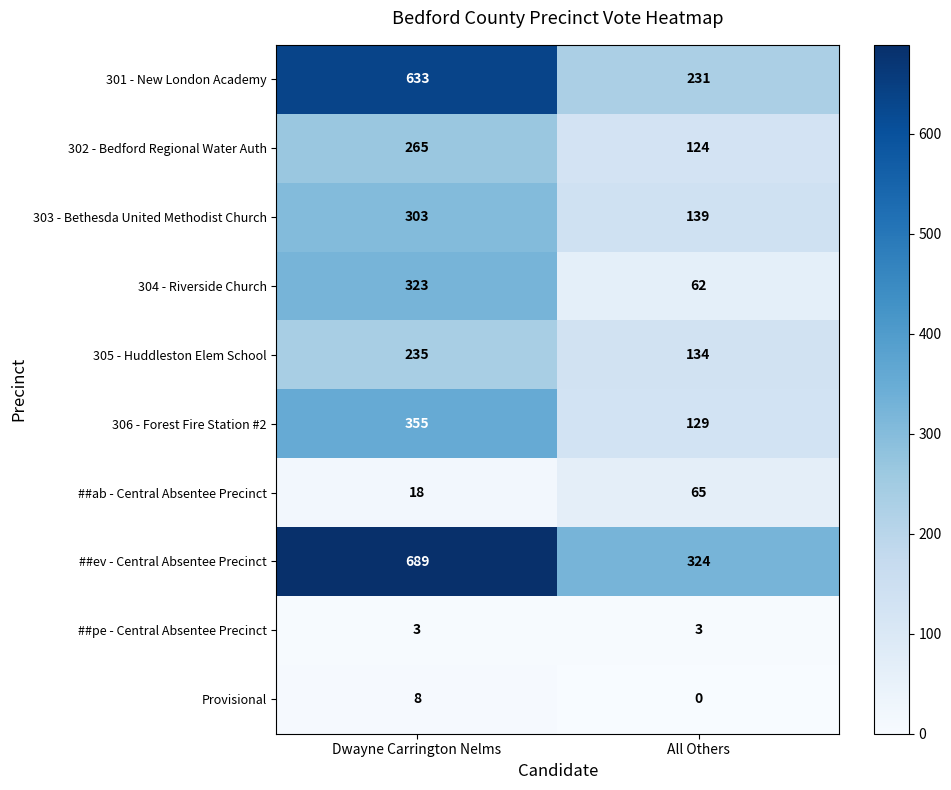

Reading left to right, what are all the values shown in this chart?

301 - New London Academy: 633	231
302 - Bedford Regional Water Auth: 265	124
303 - Bethesda United Methodist Church: 303	139
304 - Riverside Church: 323	62
305 - Huddleston Elem School: 235	134
306 - Forest Fire Station #2: 355	129
##ab - Central Absentee Precinct: 18	65
##ev - Central Absentee Precinct: 689	324
##pe - Central Absentee Precinct: 3	3
Provisional: 8	0